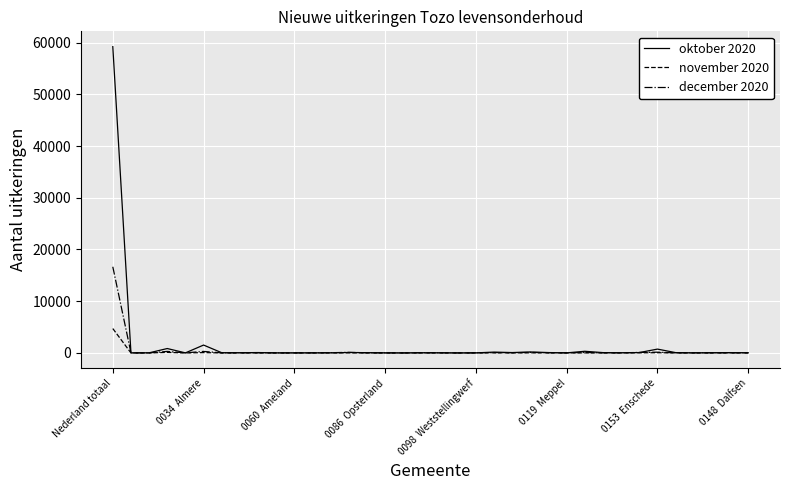

What is the difference between the maximum and second lowest values in the december 2020 series?

16660